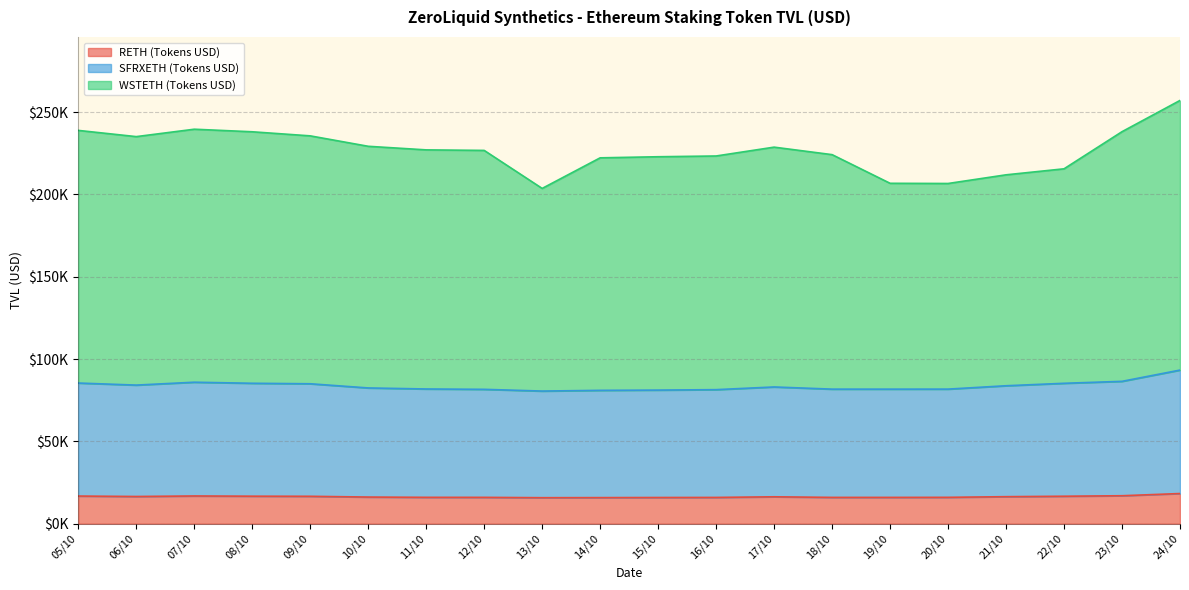

True or false: RETH (Tokens USD) has a value of 25384.7 at 23/10.

False